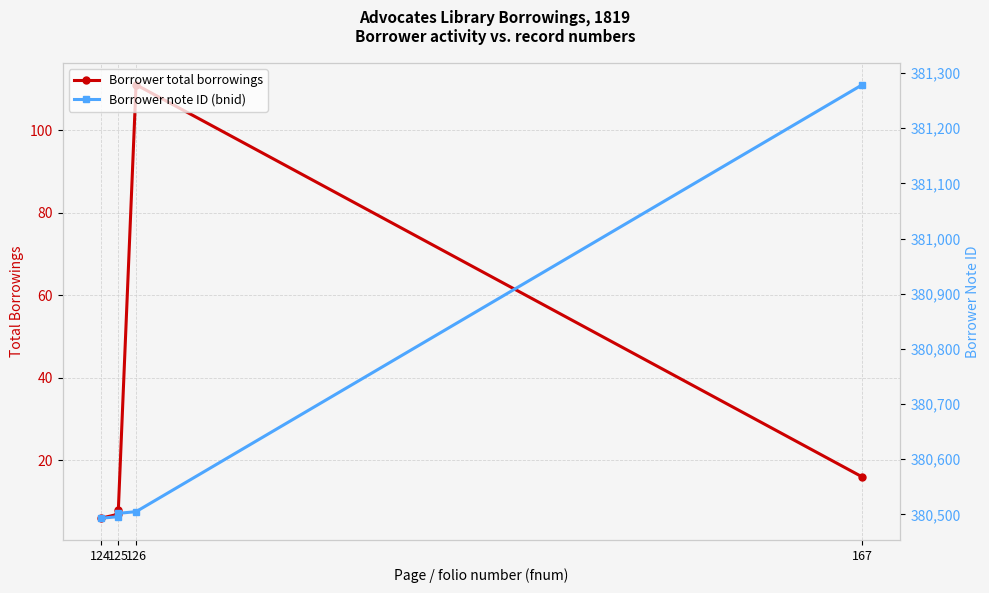

What is the value of the Borrower note ID (bnid) point at the 3rd from the left?

380502